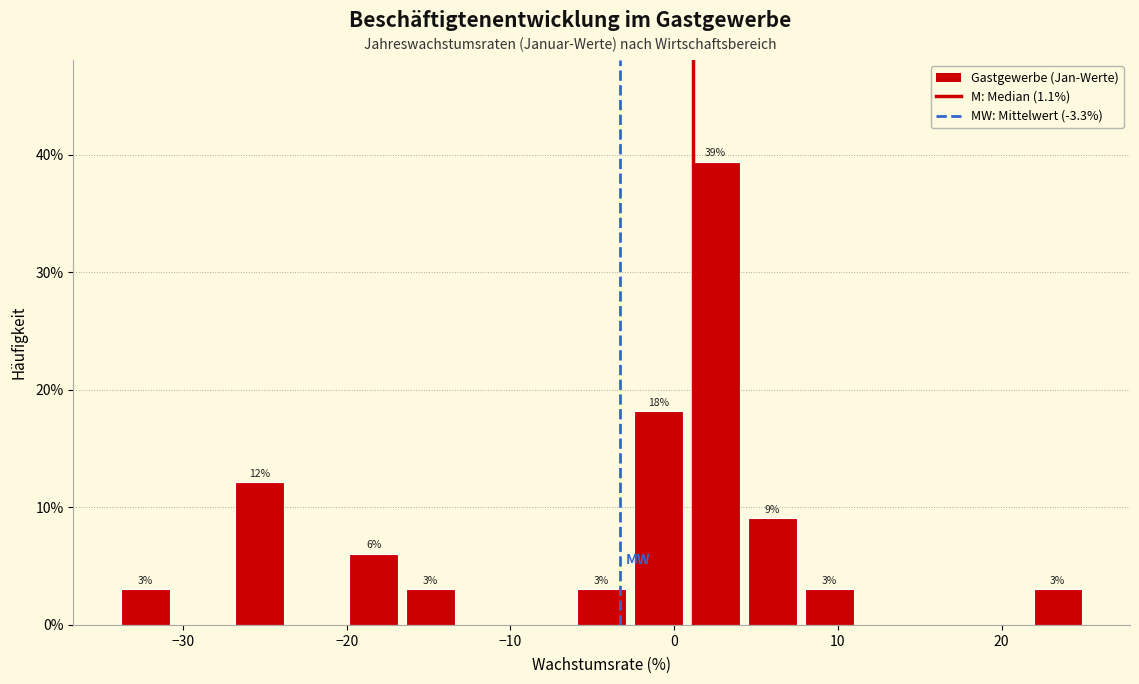

Read against the x-axis, roughly where is the centre of the tallest bar?

3